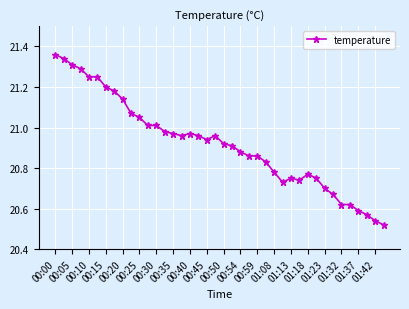

What is the sum of all values?

836.8